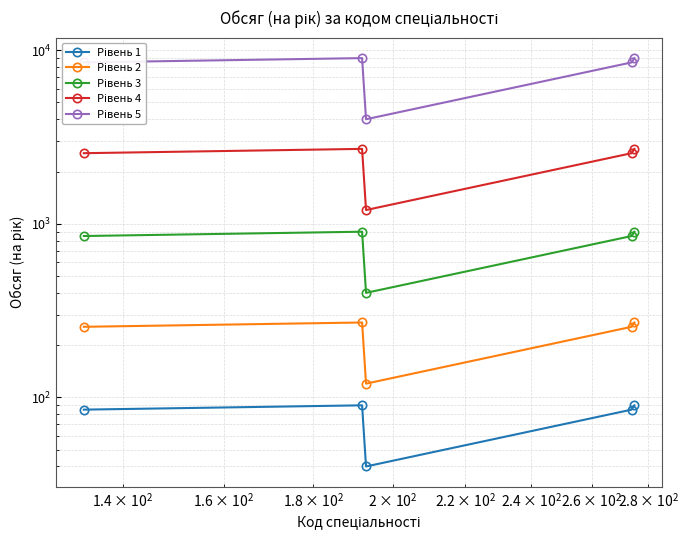

Reading right to left, extract all data points from this chart.

Рівень 1: 90	85	40	90	85
Рівень 2: 270	255	120	270	255
Рівень 3: 900	850	400	900	850
Рівень 4: 2700	2550	1200	2700	2550
Рівень 5: 9000	8500	4000	9000	8500